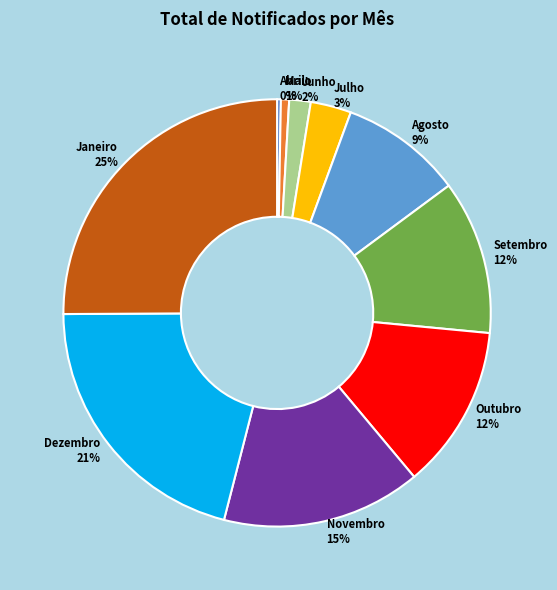

Between Janeiro and Julho, which is larger?

Janeiro